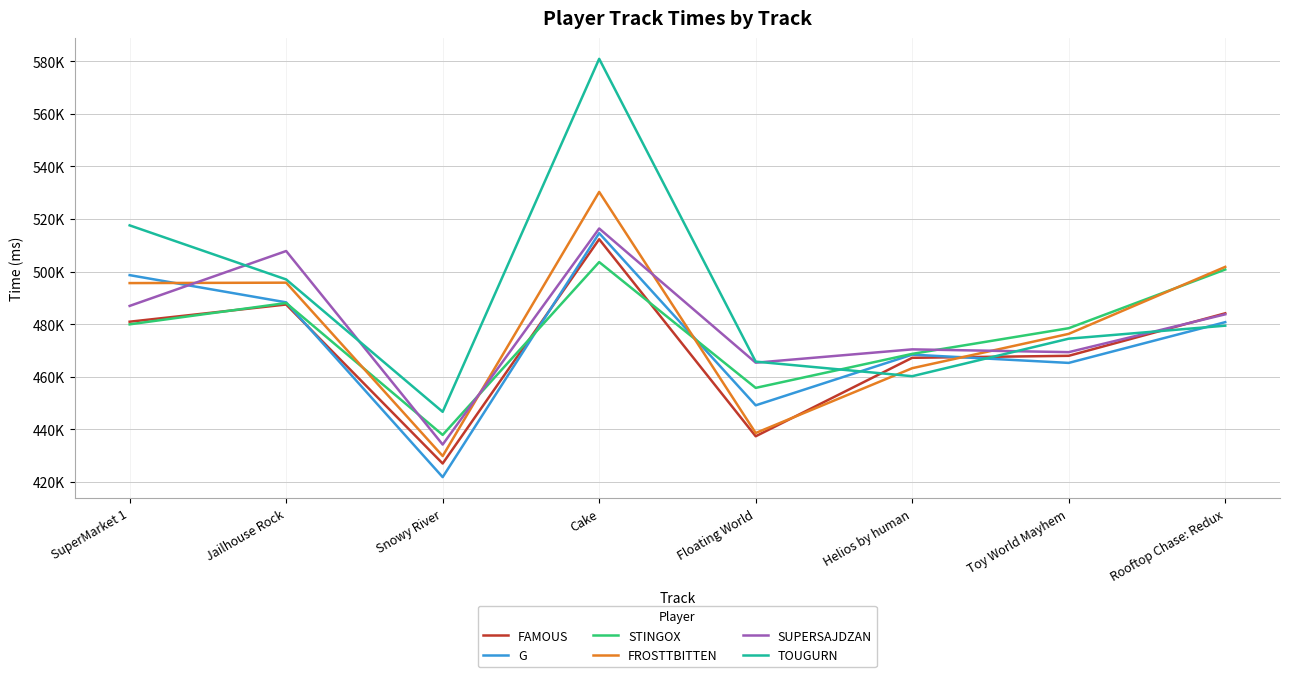

Between Jailhouse Rock and Helios by human, which series saw the biggest shift?

SUPERSAJDZAN